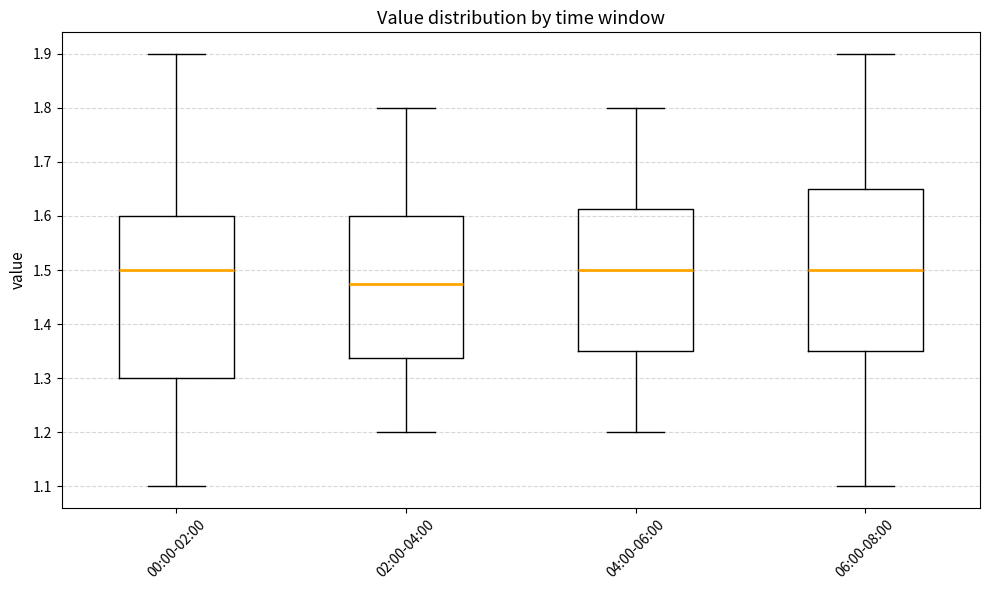

Reading left to right, transcribe this box plot: for each box, give where its median line is, the range the box spans, and where its two whiskers end, as read against the y-axis. The values are not printed on the chart, so give them approximately, as read against the axis.

00:00-02:00: median 1.50, box 1.30 to 1.60, whiskers 1.10 to 1.90
02:00-04:00: median 1.48, box 1.34 to 1.60, whiskers 1.20 to 1.80
04:00-06:00: median 1.50, box 1.35 to 1.61, whiskers 1.20 to 1.80
06:00-08:00: median 1.50, box 1.35 to 1.65, whiskers 1.10 to 1.90